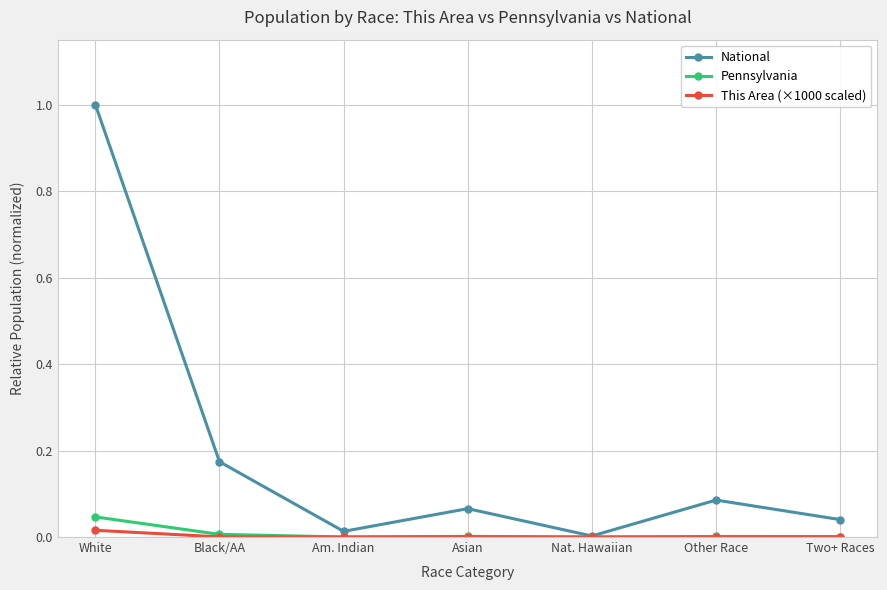

What is the label of the 6th point from the right?

Black/AA